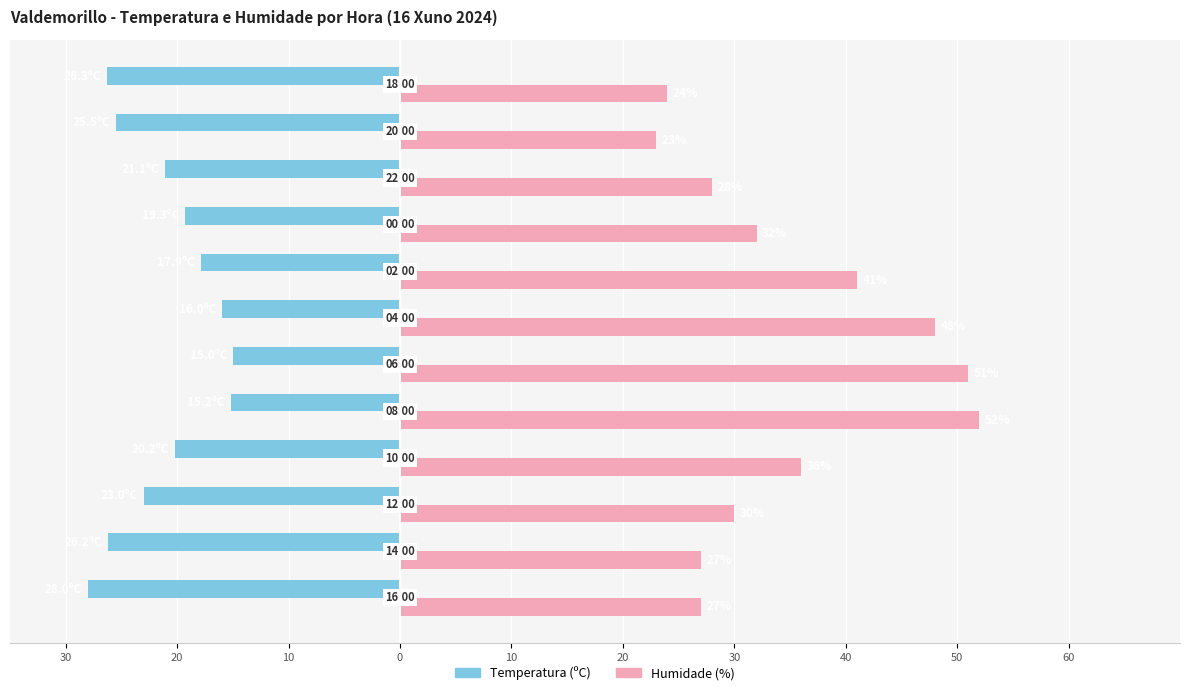

What are all the series names shown in the legend?

Temperatura (ºC), Humidade (%)